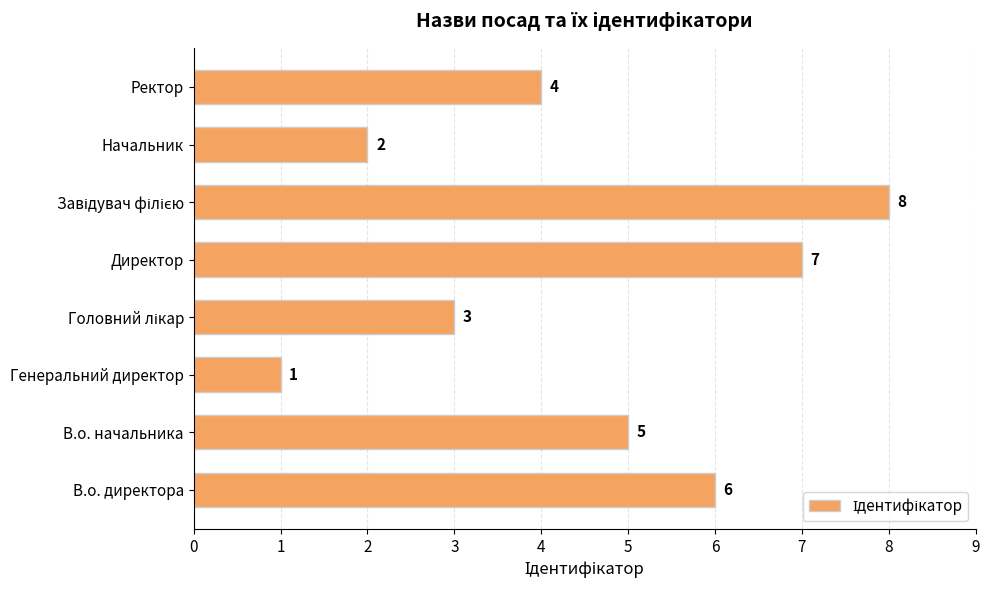

How many series are shown in this chart?

1